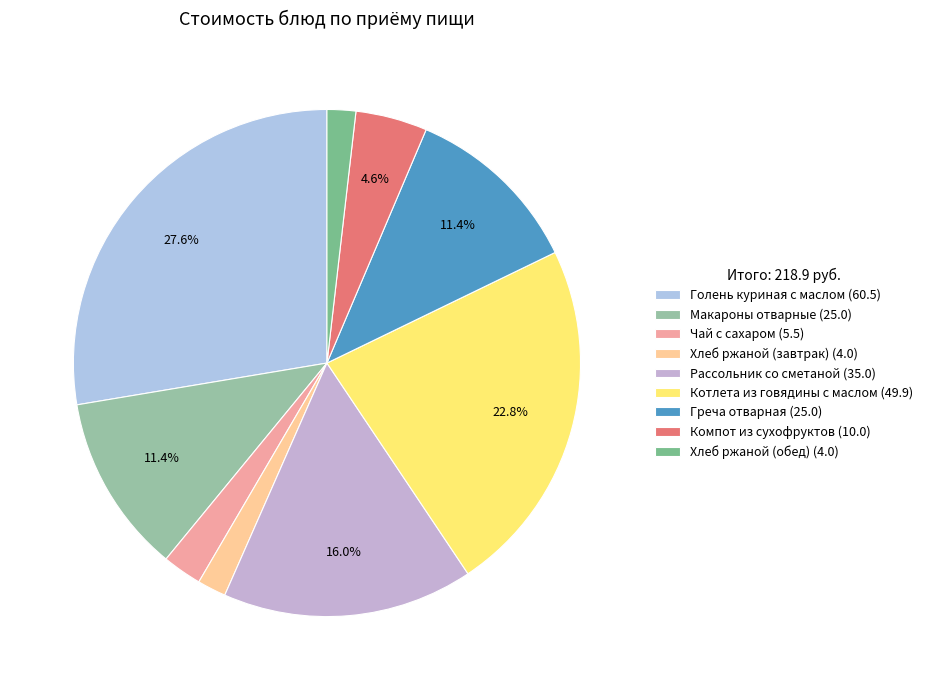

What percentage is the Греча отварная slice, to the nearest percent?

11%